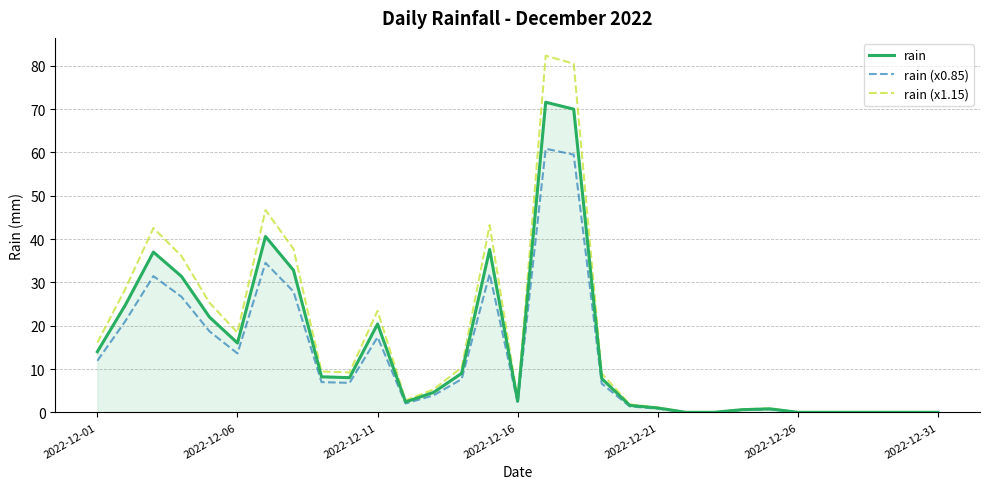

Does the chart have visible grid lines?

Yes